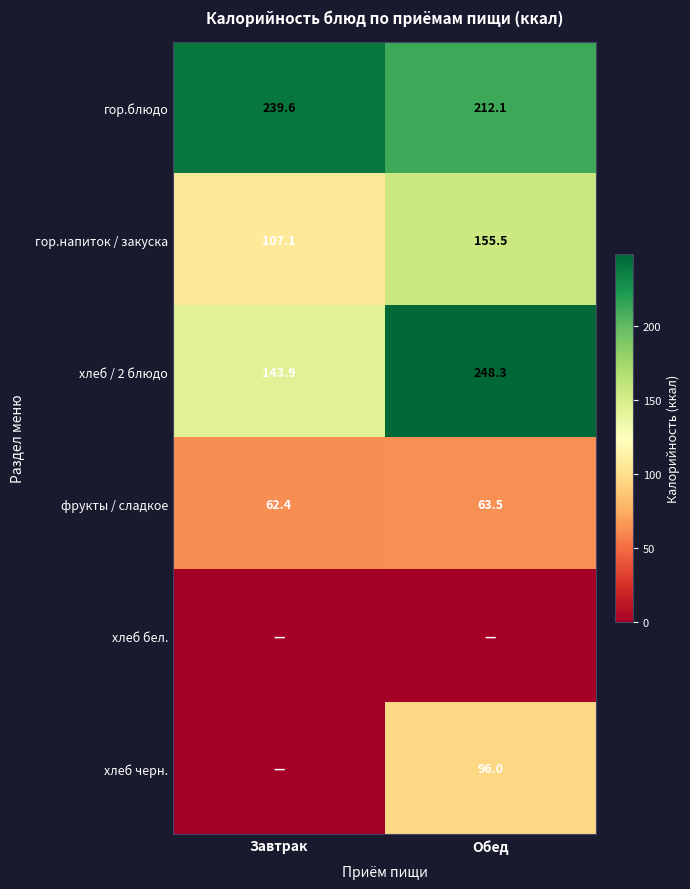

List the labels in order of гор.блюдо value, largest first.

Завтрак, Обед